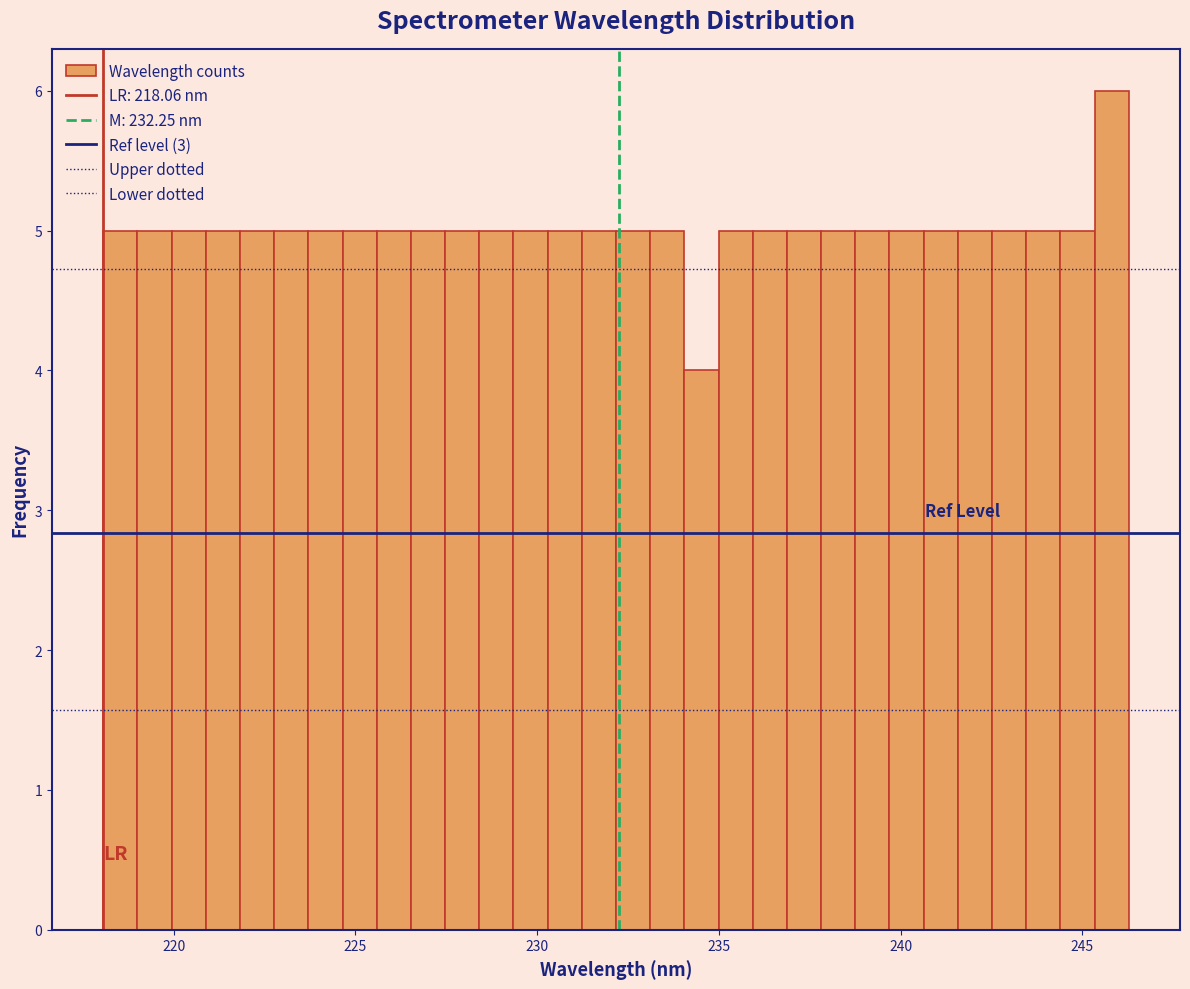

Read against the x-axis, roughly where is the centre of the tallest bar?

246.0